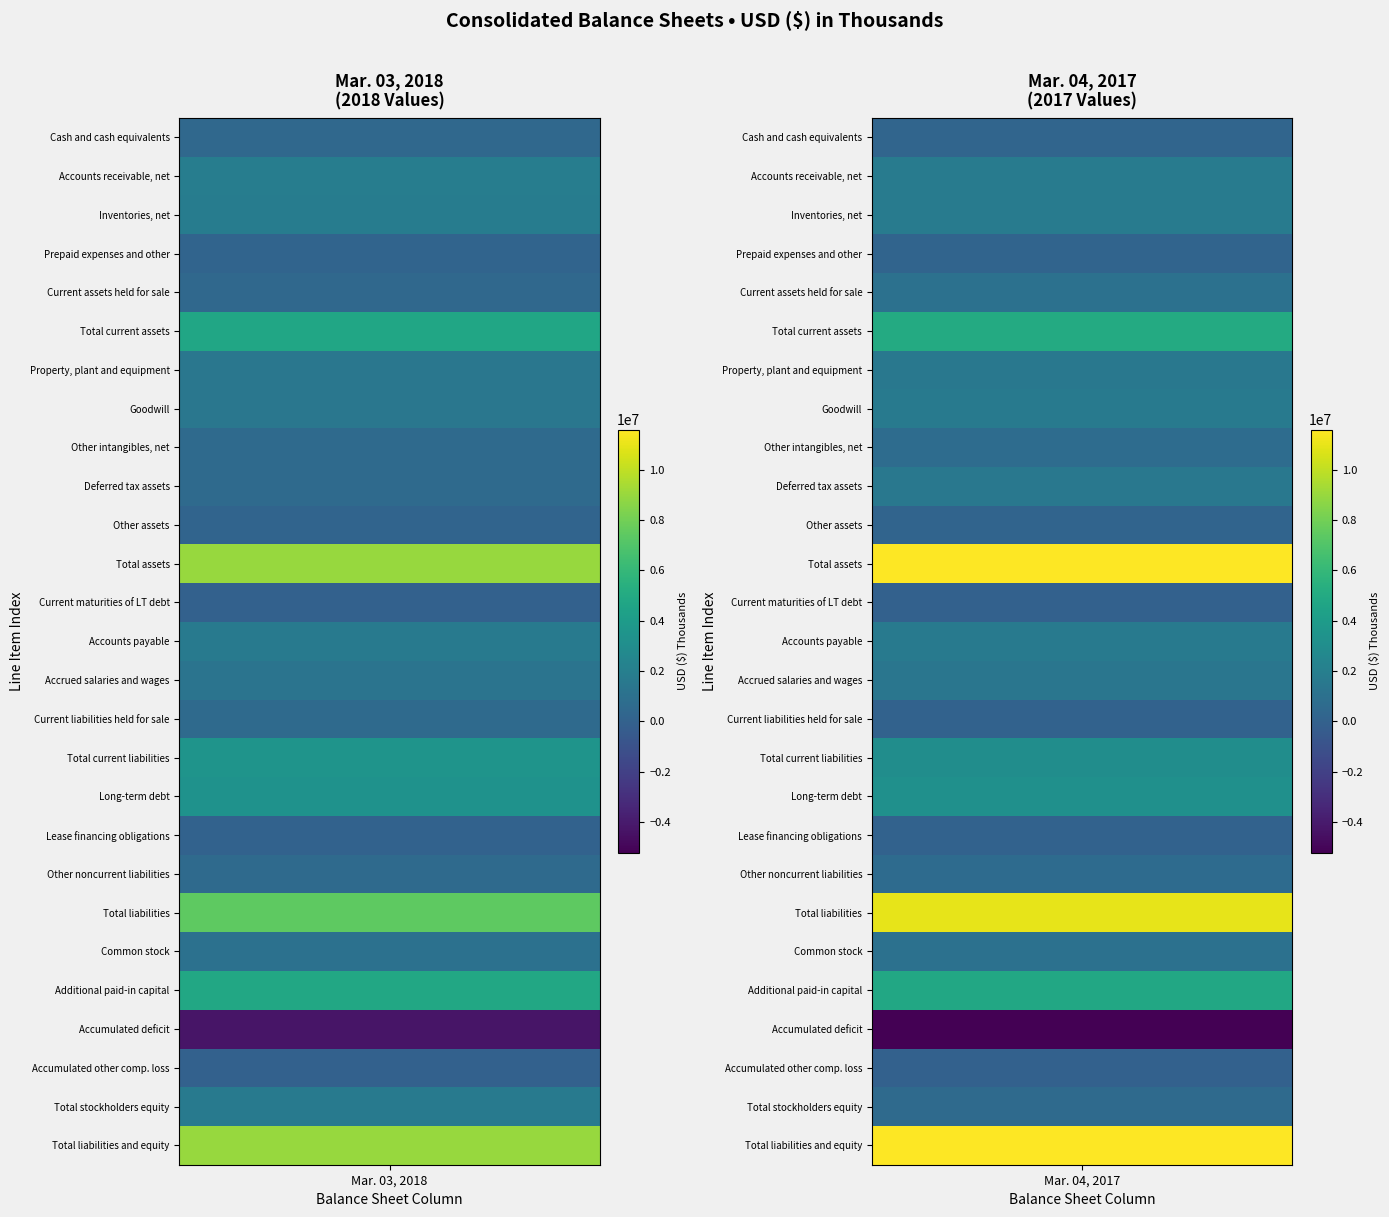

Is it true that Common stock equals 1067318 at 0?

True